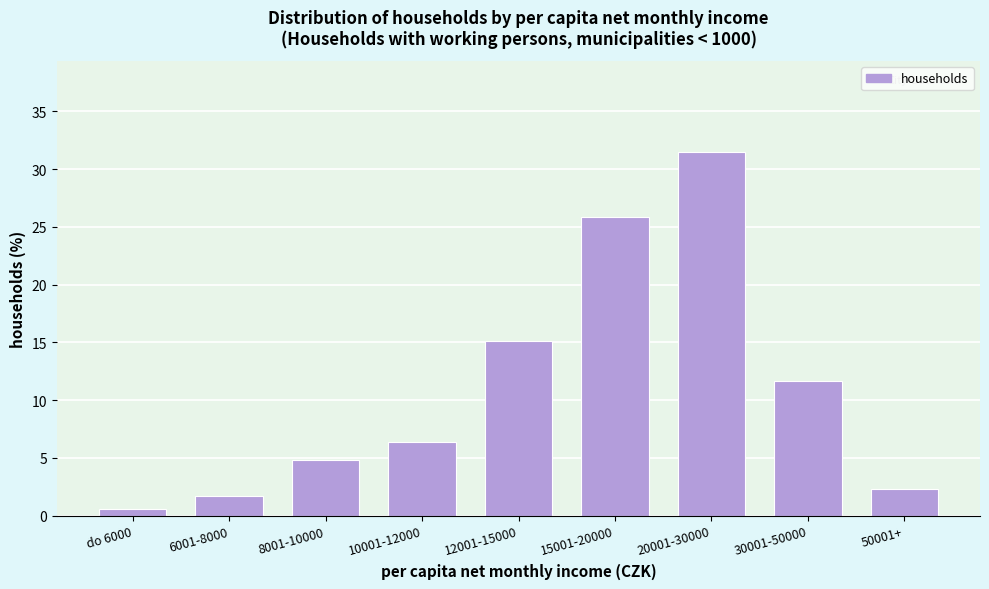

Reading right to left, what are all the values shown in this chart?

50001+=2.3	30001-50000=11.6	20001-30000=31.5	15001-20000=25.9	12001-15000=15.1	10001-12000=6.4	8001-10000=4.9	6001-8000=1.7	do 6000=0.6